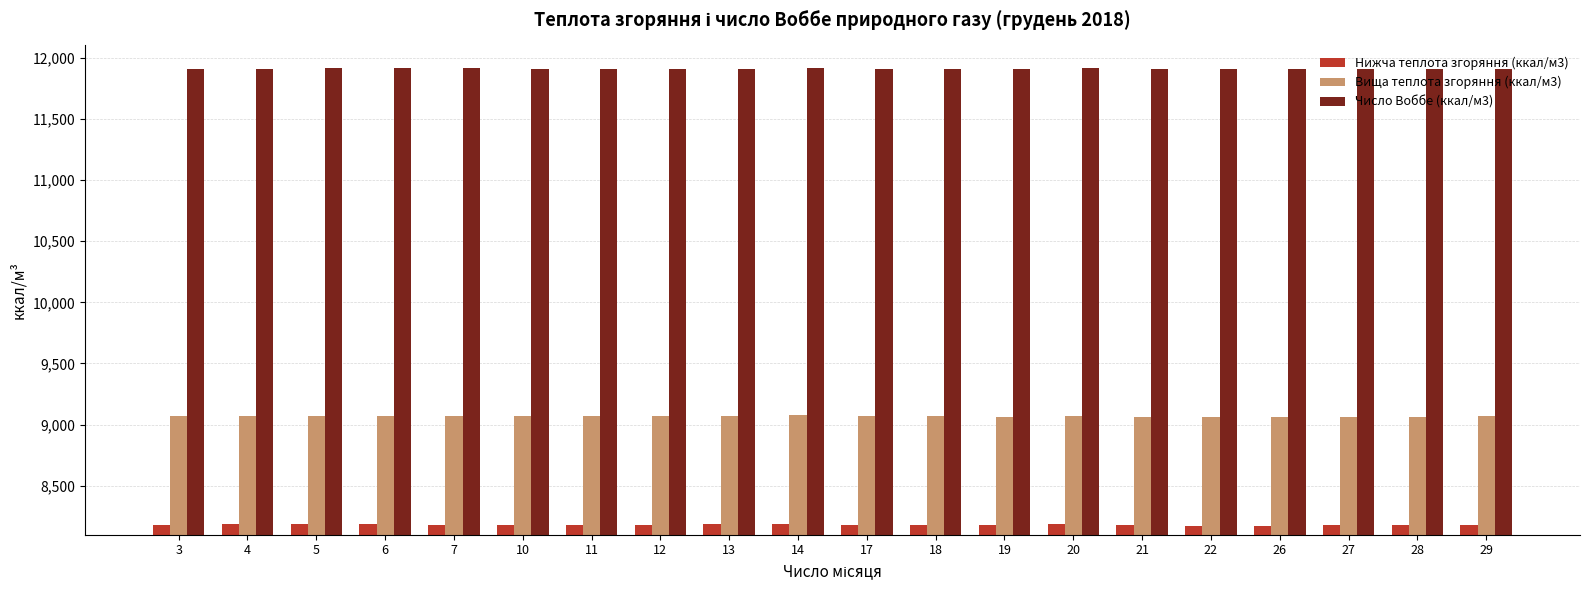

What is the sum of the Вища теплота згоряння (ккал/м3) values at 27 and 18?

18133.2